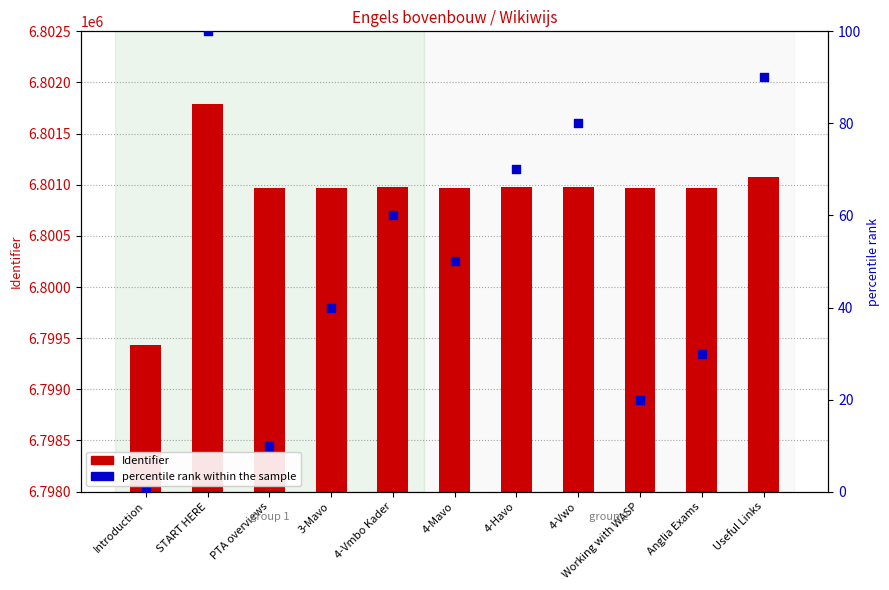

Which series has the largest Y range (max minus min)?

Identifier (count)